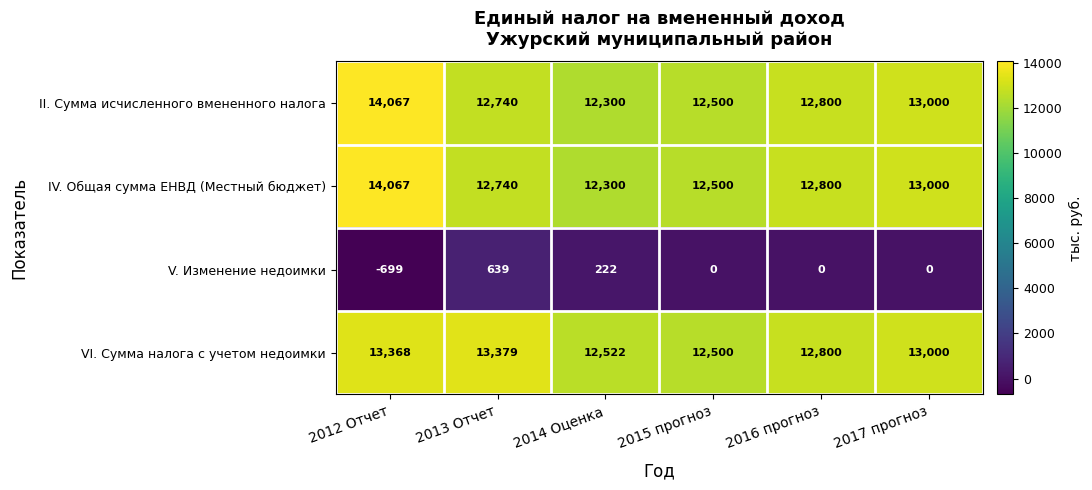

Which category has the highest value in the VI. Сумма налога с учетом недоимки series?

2013 Отчет